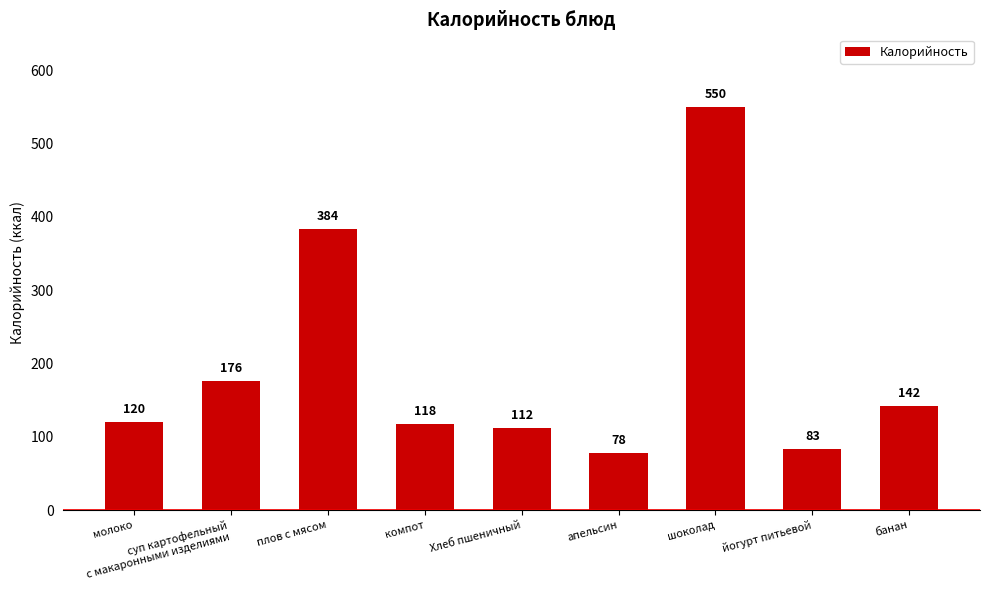

What is the value of the 6th bar from the left?

78